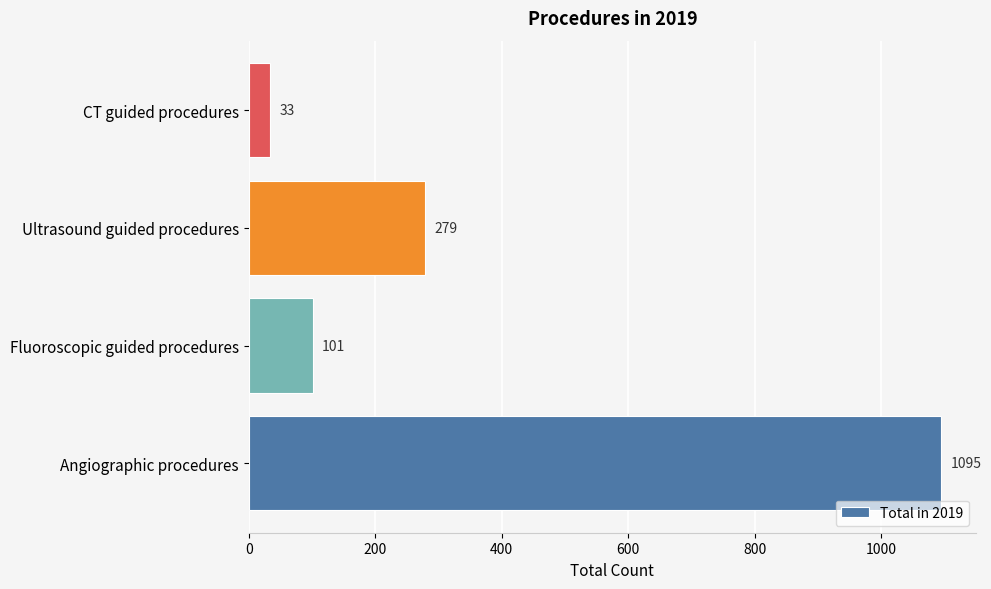

What is the maximum value shown in the chart?

1095